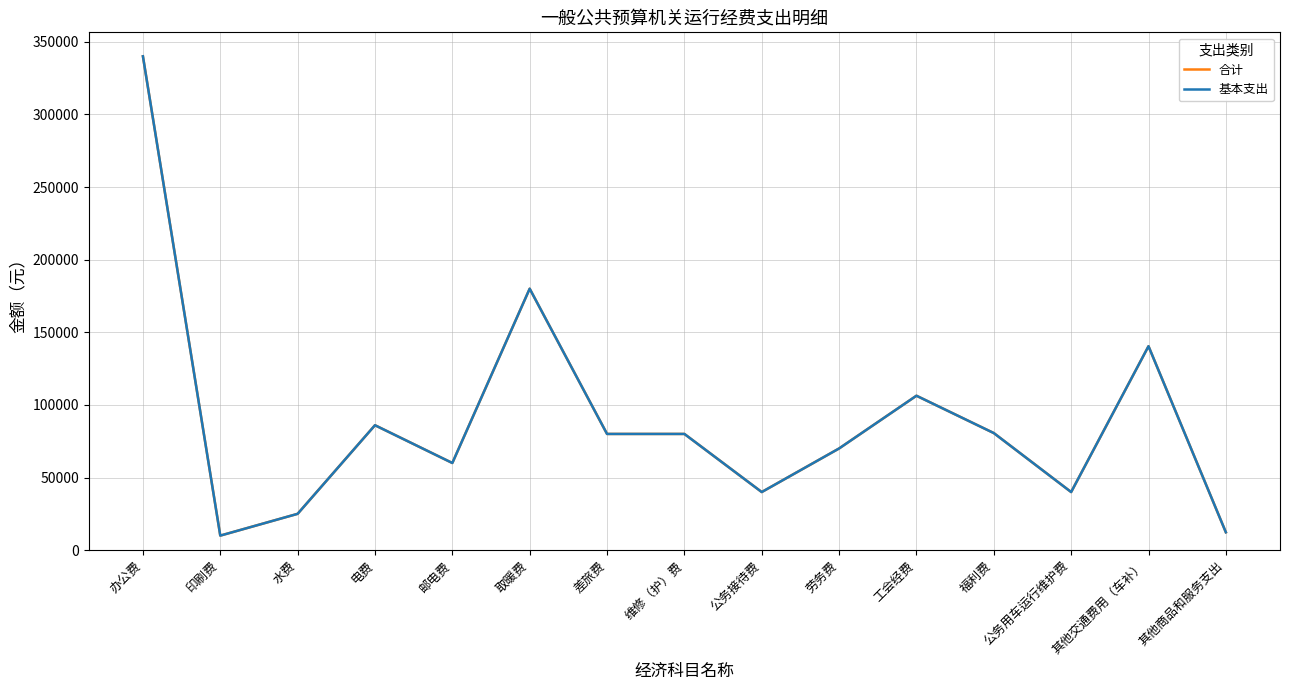

What is the smallest value displayed?

10000.0